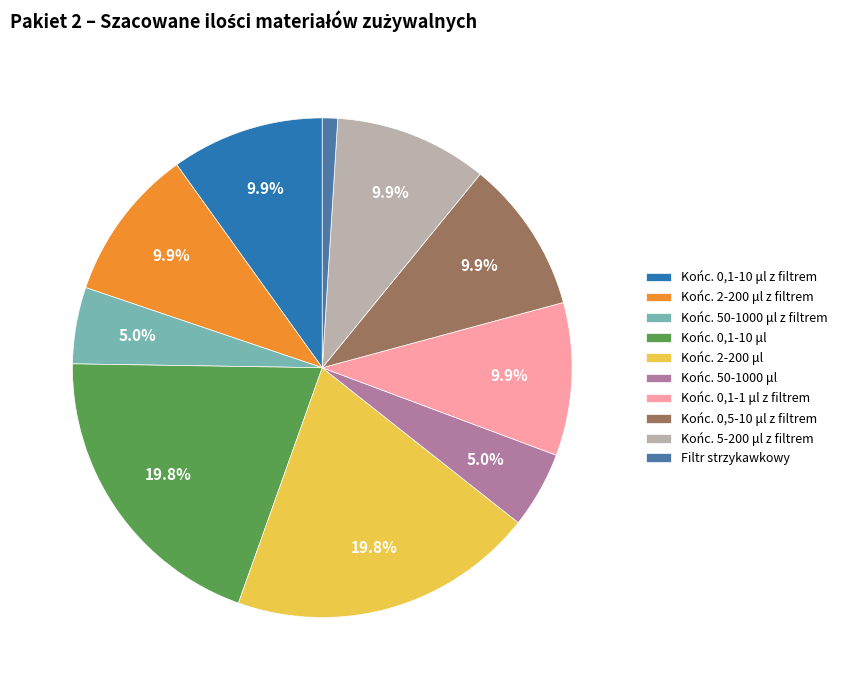

Combined, do Końc. 0,5-10 μl z filtrem and Końc. 2-200 μl z filtrem account for over 50%?

No